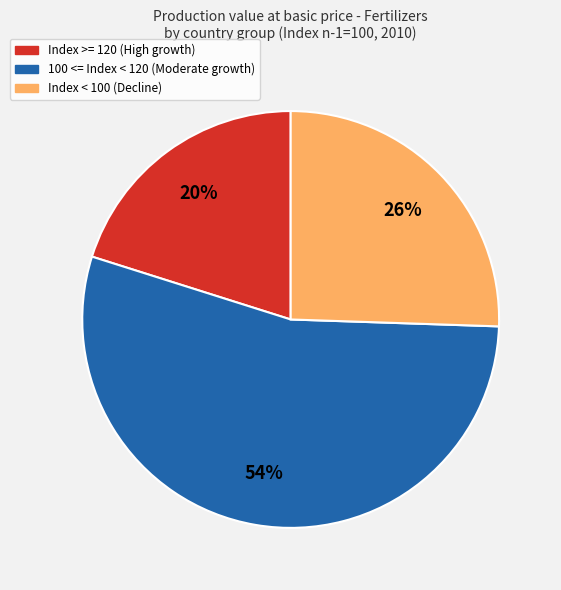

To the nearest percent, what is the average slice percentage?

33%